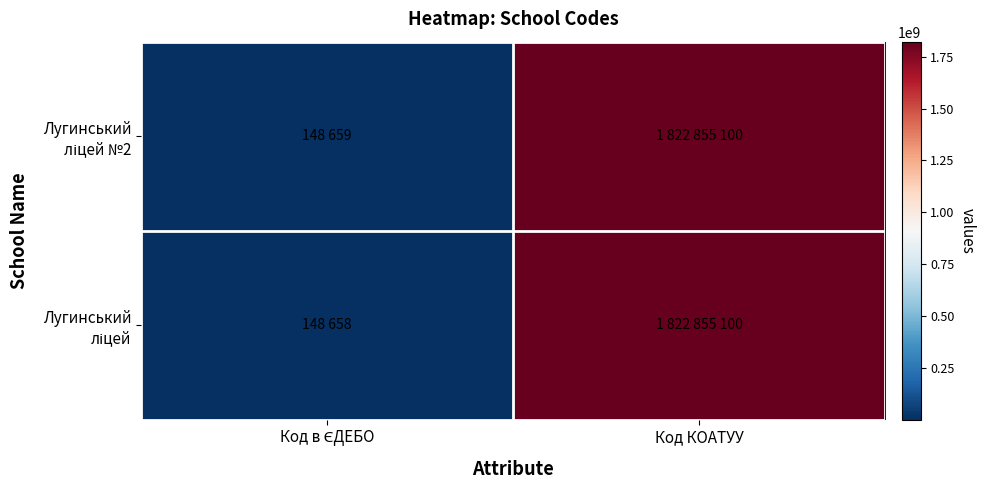

What is the smallest value displayed?

148658